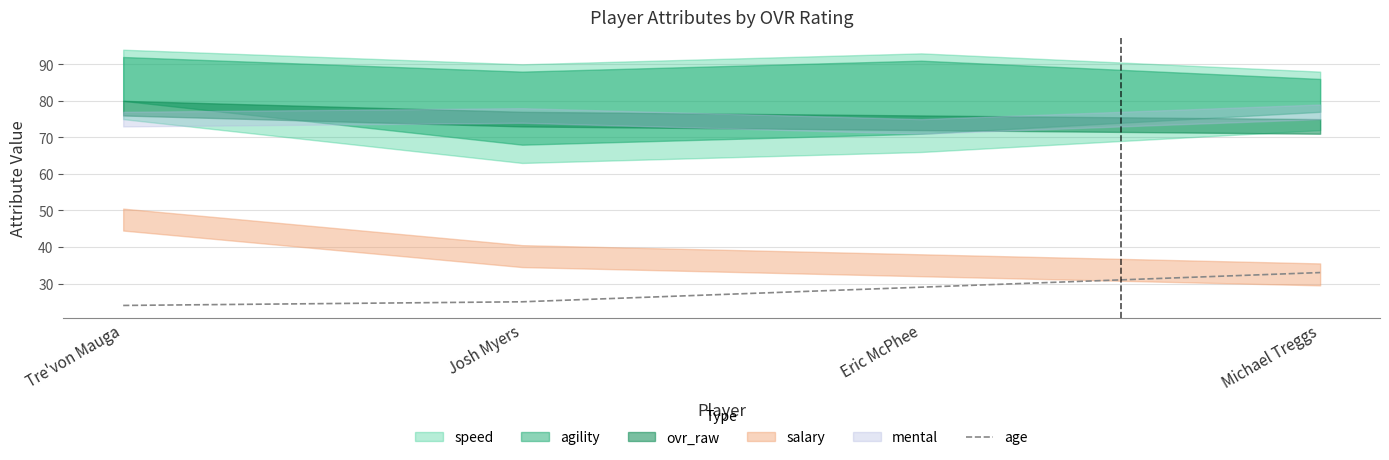

Rank the categories by value from lowest to highest.

Tre'von Mauga, Josh Myers, Eric McPhee, Michael Treggs